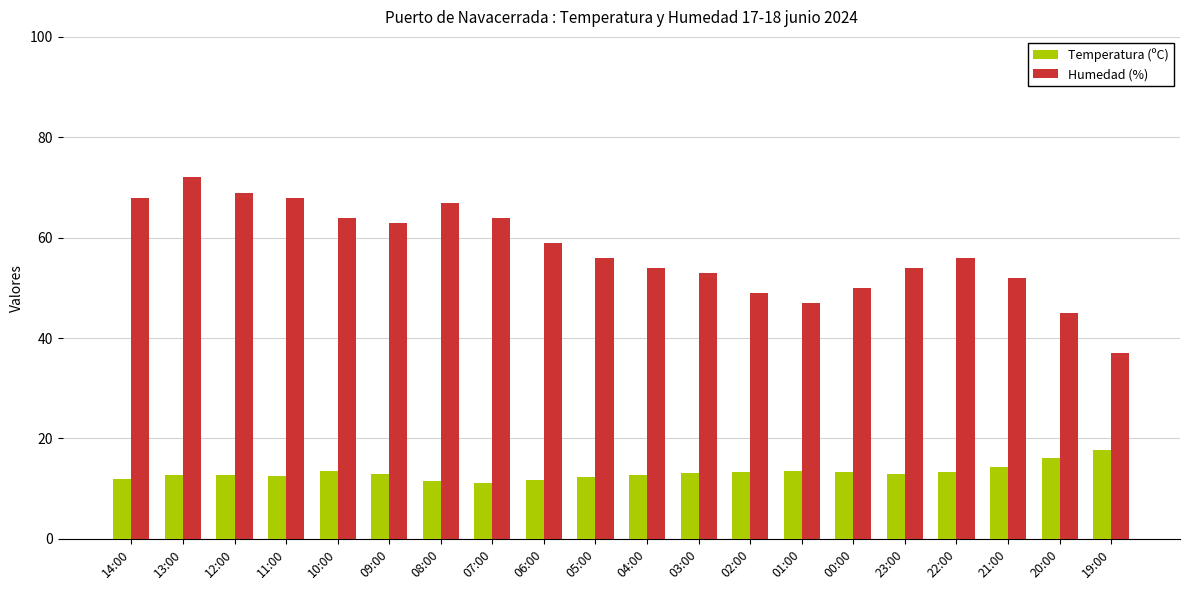

What is the sum of all Temperatura (ºC) values?

264.0